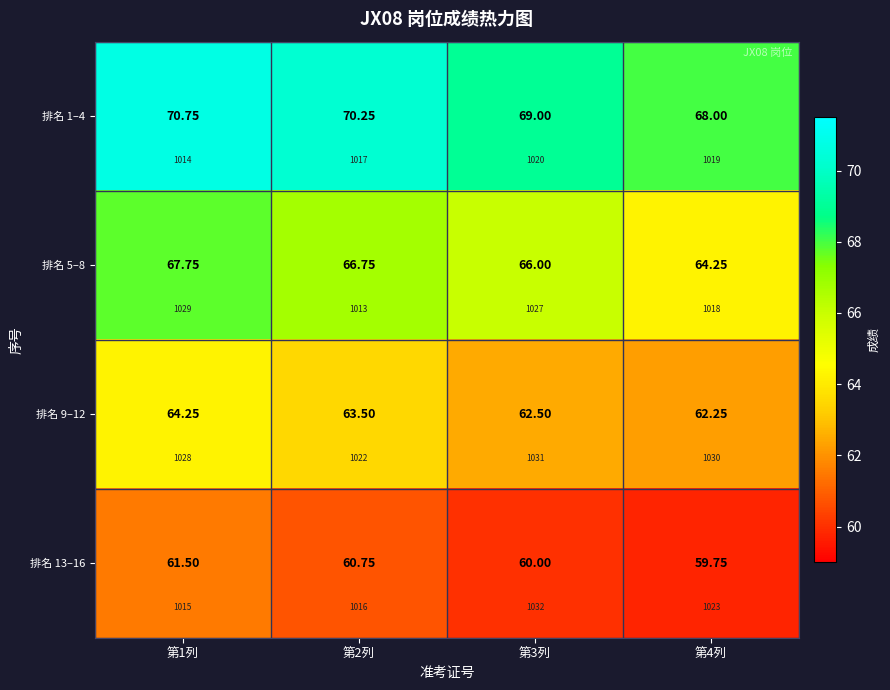

The value of 排名 9–12 at 第3列 is 38.9. True or false?

False